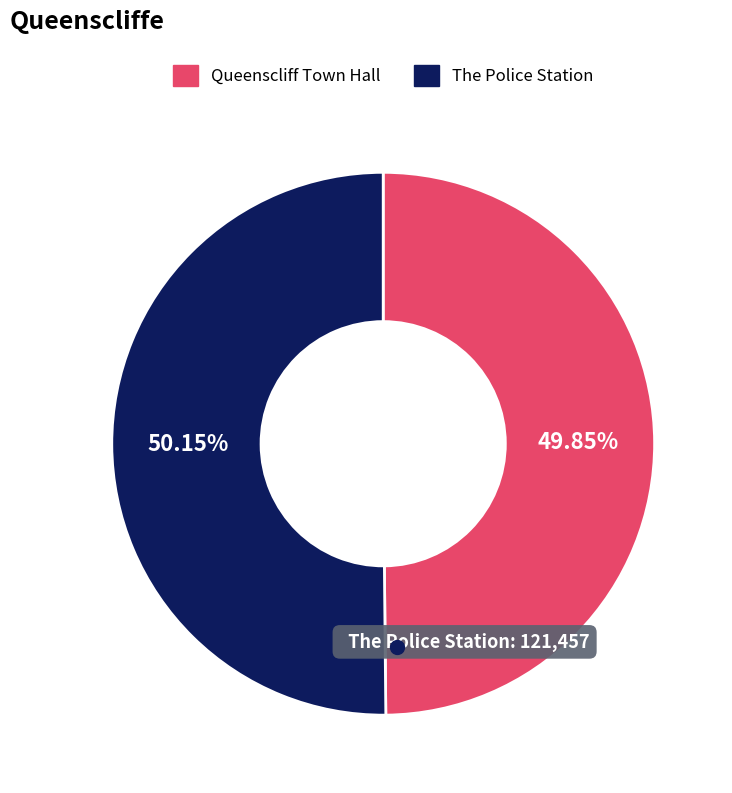

Is the sum of The Police Station and Queenscliff Town Hall greater than half?

Yes